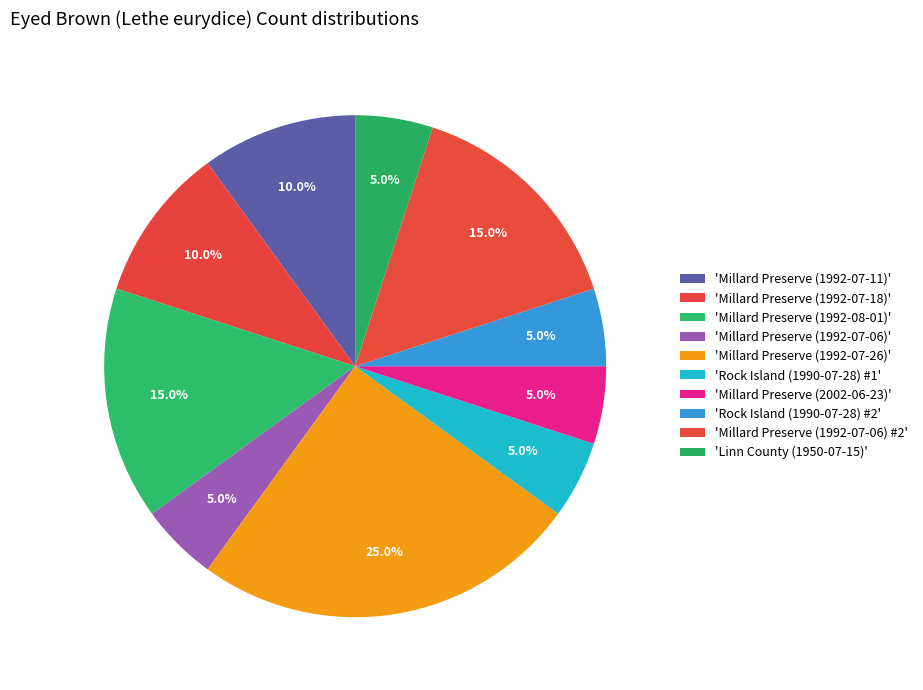

Which slice is the largest?

Millard Preserve (1992-07-26)